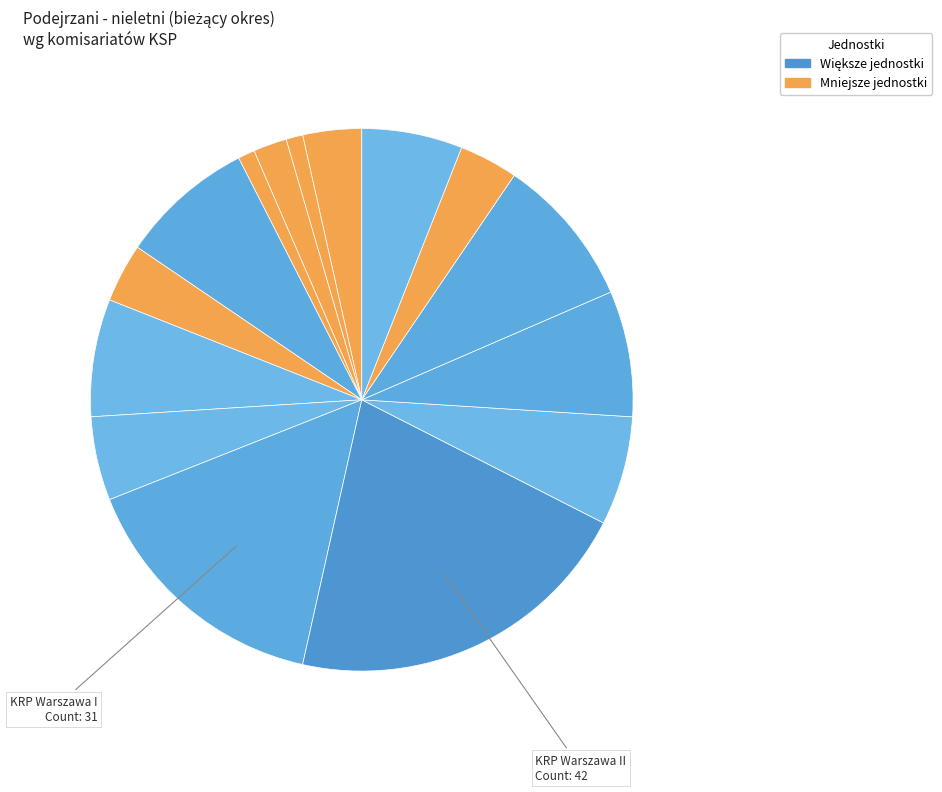

Which slice is the smallest?

KPPL Okęcie